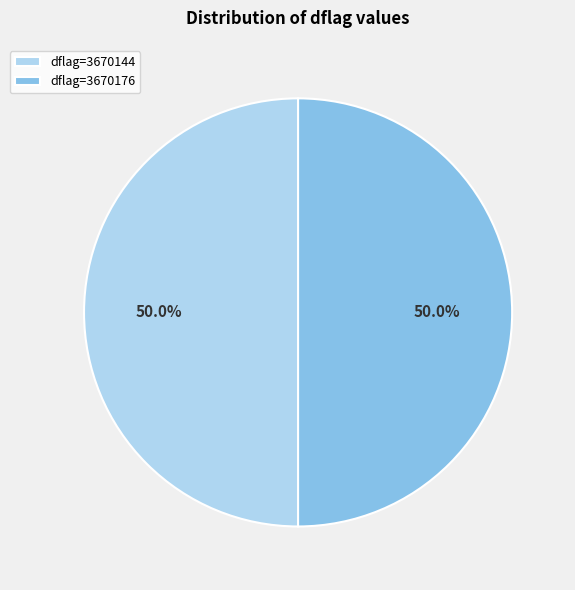

What portion of the pie excludes dflag=3670176?

50.0%